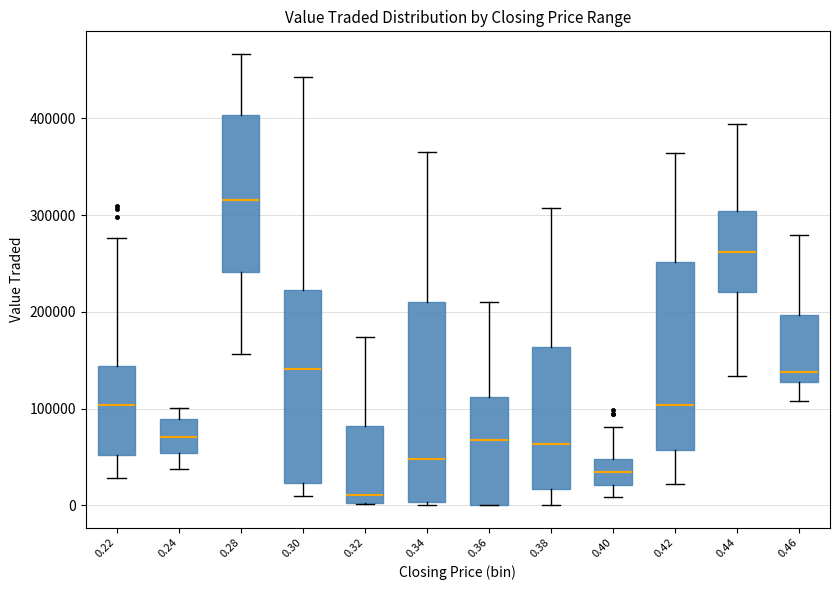

Which box has the highest median line?

0.28